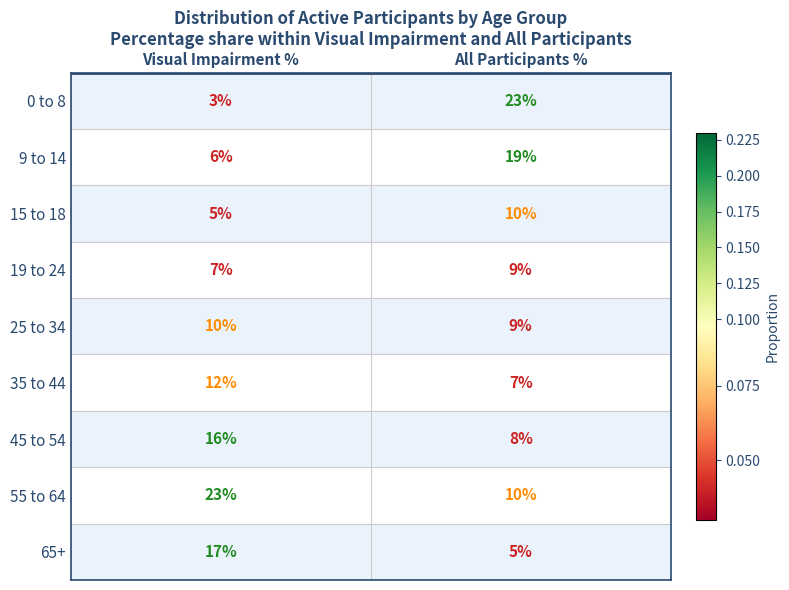

Which series has the largest total across all categories?

55 to 64